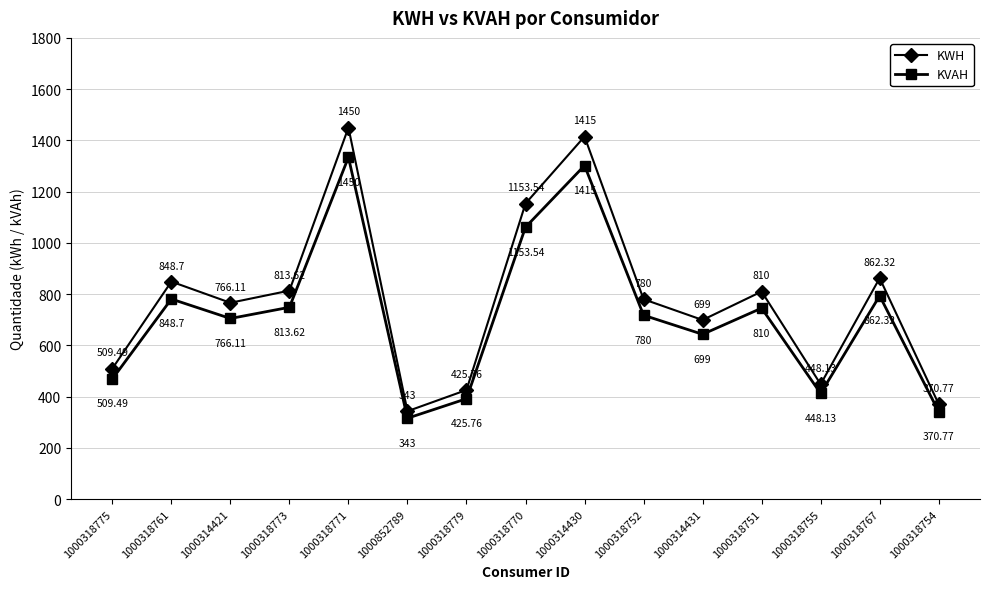

Where is the first local minimum for KWH?

1000314421